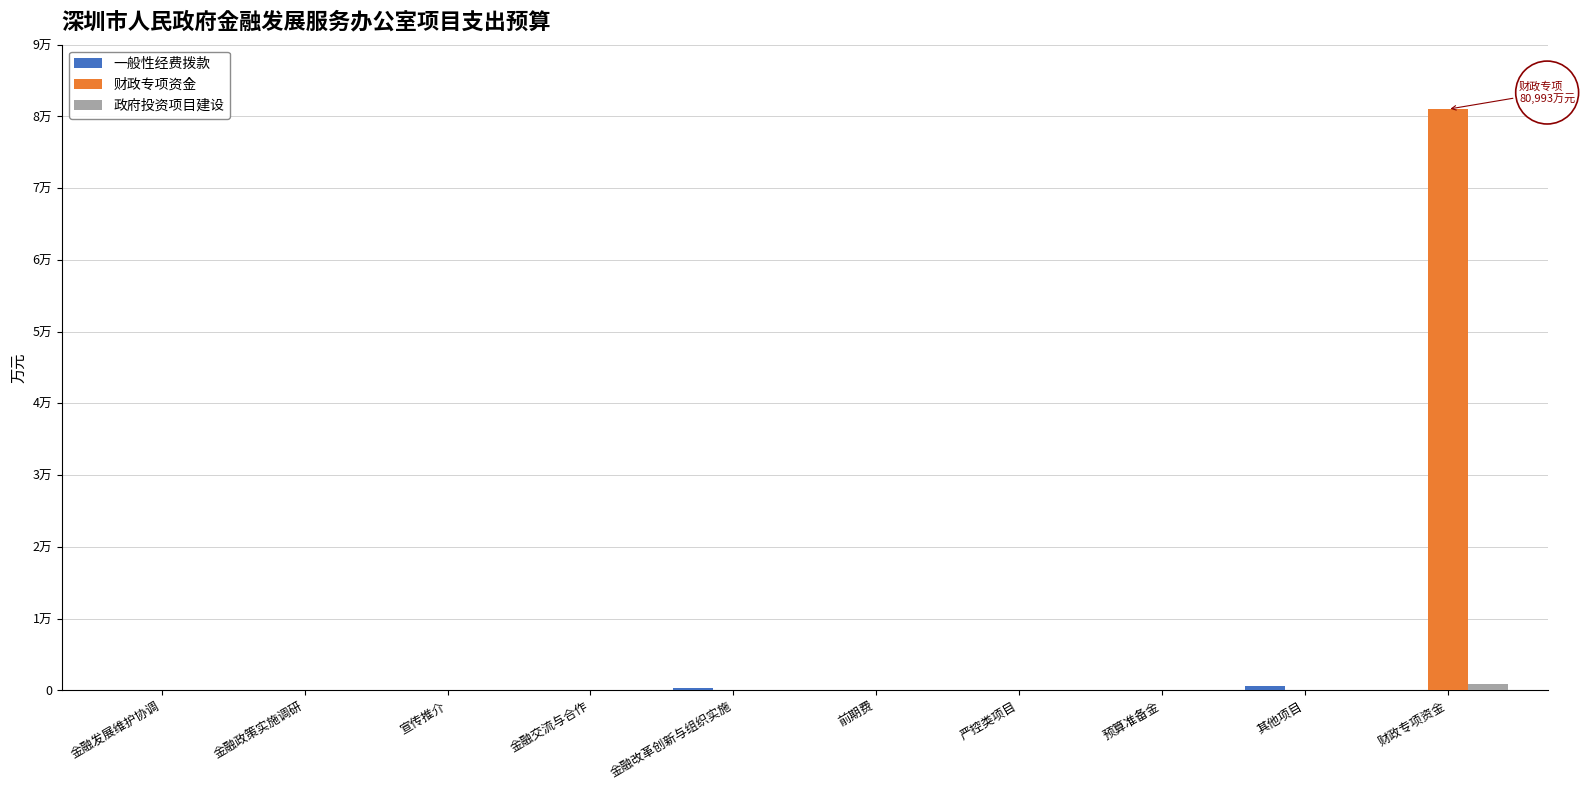

Reading right to left, extract all data points from this chart.

一般性经费拨款: 财政专项资金=0.0	其他项目=550.0	预算准备金=20.0	严控类项目=4.0	前期费=8.6	金融改革创新与组织实施=334.0	金融交流与合作=61.8	宣传推介=19.9	金融政策实施调研=43.7	金融发展维护协调=46.5
财政专项资金: 财政专项资金=80993.0	其他项目=0.0	预算准备金=0.0	严控类项目=0.0	前期费=0.0	金融改革创新与组织实施=0.0	金融交流与合作=0.0	宣传推介=0.0	金融政策实施调研=0.0	金融发展维护协调=0.0
政府投资项目建设: 财政专项资金=892.0	其他项目=0.0	预算准备金=0.0	严控类项目=0.0	前期费=0.0	金融改革创新与组织实施=0.0	金融交流与合作=0.0	宣传推介=0.0	金融政策实施调研=0.0	金融发展维护协调=0.0